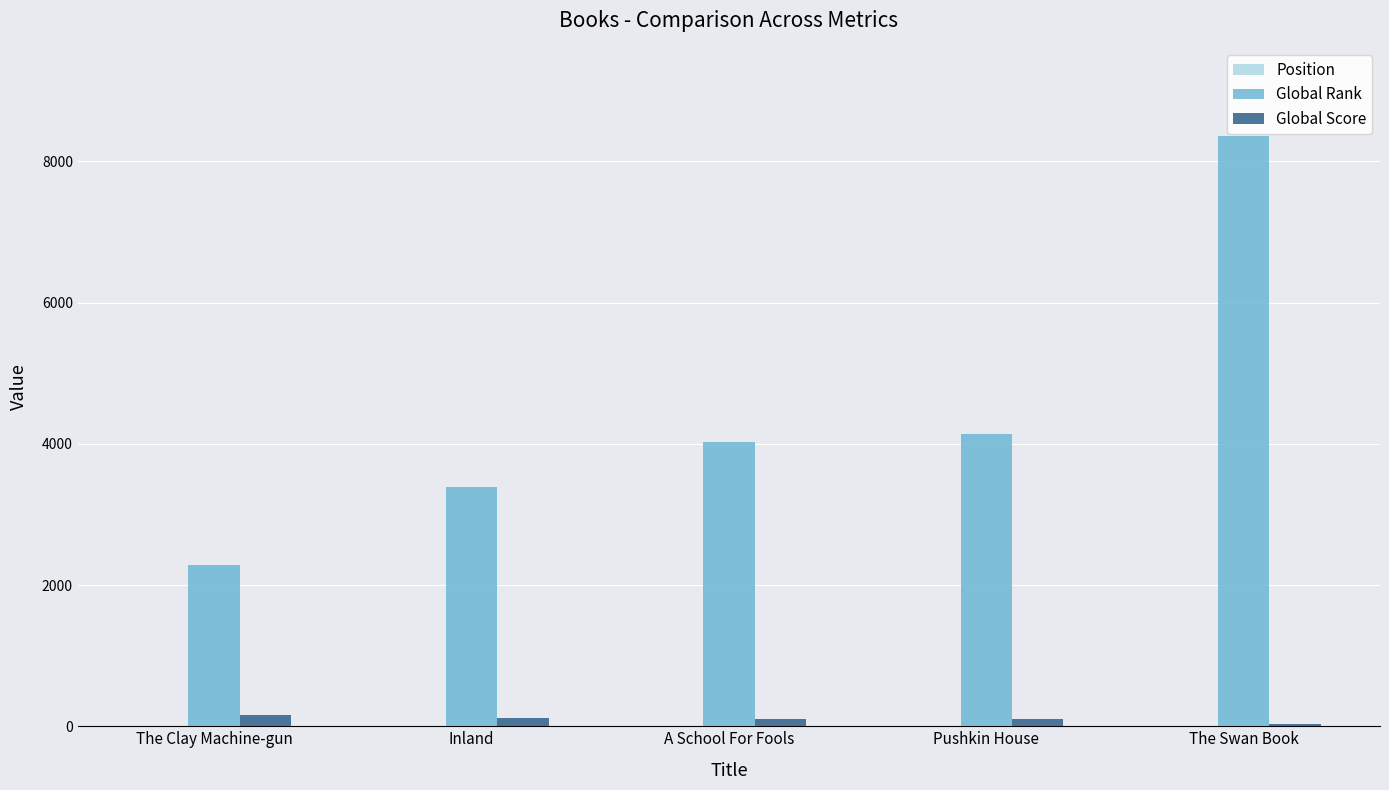

What is the sum of all Global Score values?

508